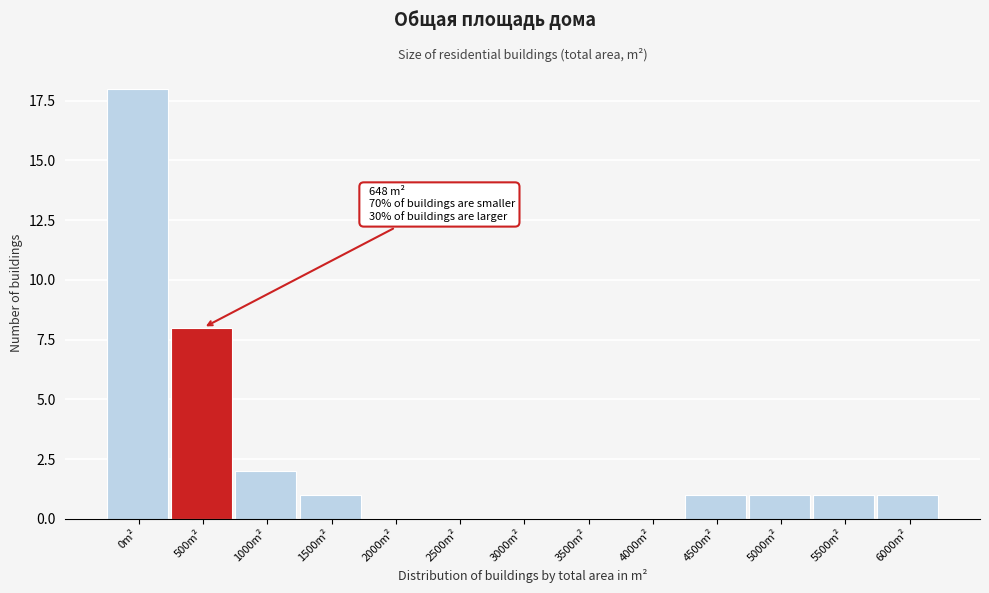

Reading right to left, list all the values displayed in this chart.

6000m²=1	5500m²=1	5000m²=1	4500m²=1	4000m²=0	3500m²=0	3000m²=0	2500m²=0	2000m²=0	1500m²=1	1000m²=2	500m²=8	0m²=18